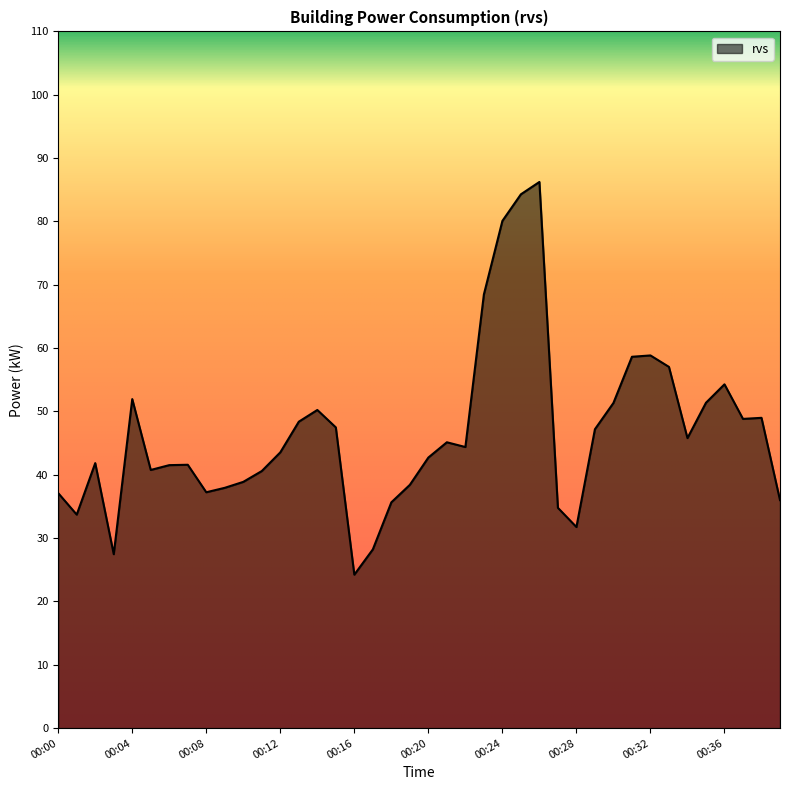

What is the difference between the maximum and minimum values?

62.0